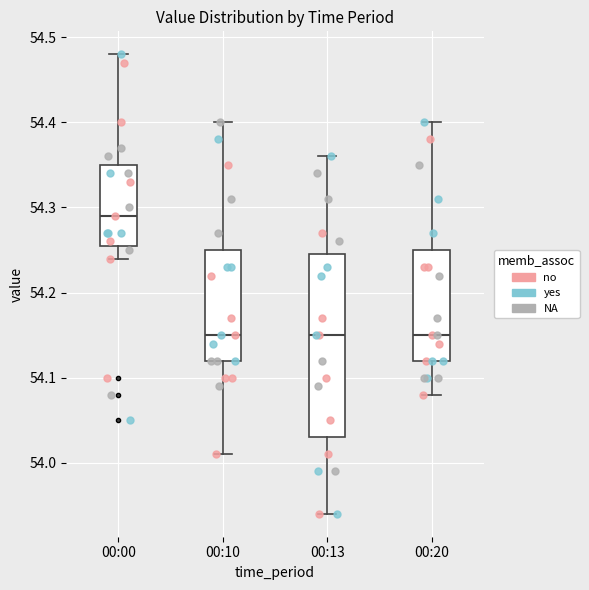

Which box has the highest median line?

00:00